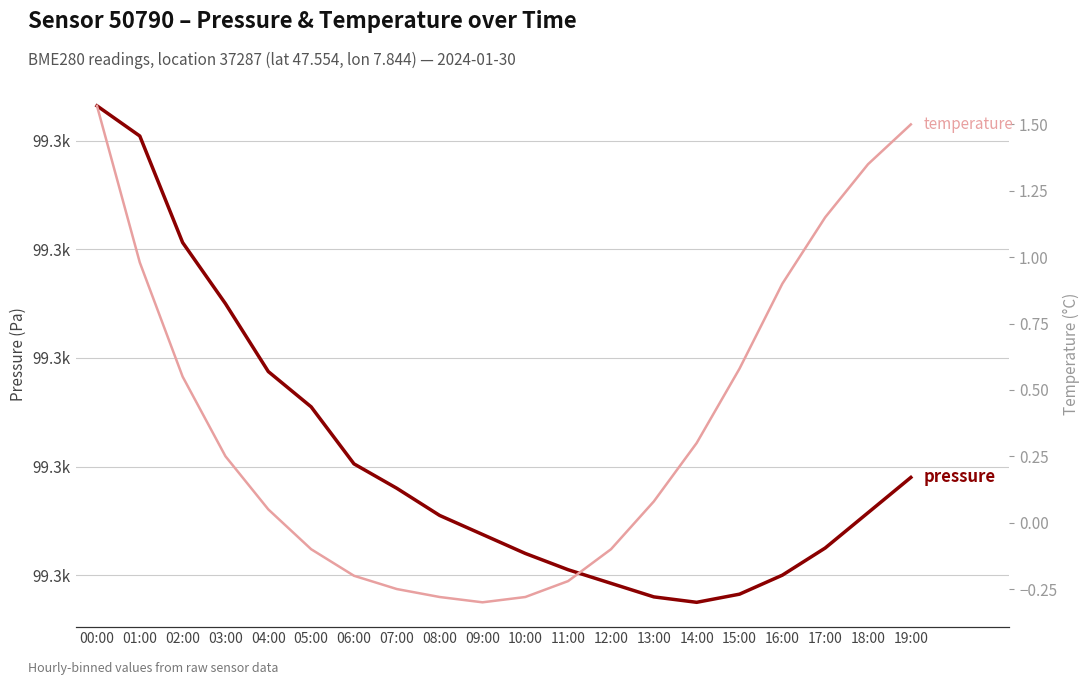

Reading left to right, list all the values displayed in this chart.

pressure: 00:00=99323.2	01:00=99320.4	02:00=99310.6	03:00=99305.0	04:00=99298.8	05:00=99295.5	06:00=99290.2	07:00=99288.0	08:00=99285.5	09:00=99283.8	10:00=99282.0	11:00=99280.5	12:00=99279.2	13:00=99278.0	14:00=99277.5	15:00=99278.2	16:00=99280.0	17:00=99282.5	18:00=99285.8	19:00=99289.0
temperature: 00:00=1.6	01:00=1.0	02:00=0.6	03:00=0.2	04:00=0.1	05:00=-0.1	06:00=-0.2	07:00=-0.2	08:00=-0.3	09:00=-0.3	10:00=-0.3	11:00=-0.2	12:00=-0.1	13:00=0.1	14:00=0.3	15:00=0.6	16:00=0.9	17:00=1.1	18:00=1.4	19:00=1.5